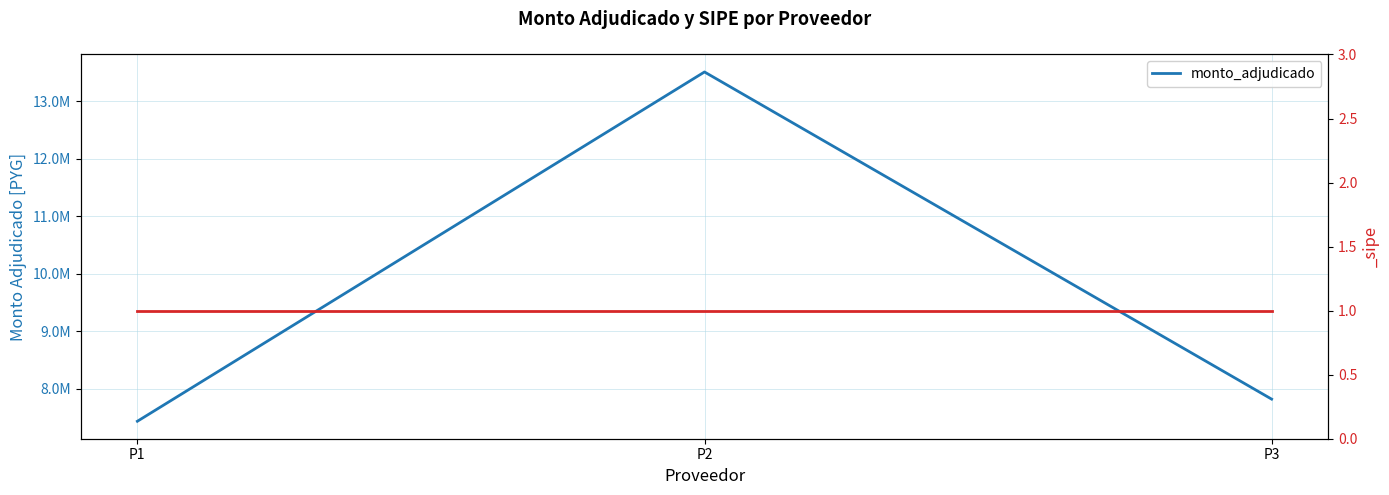

Is it true that the value at P2 is 3273739?

False